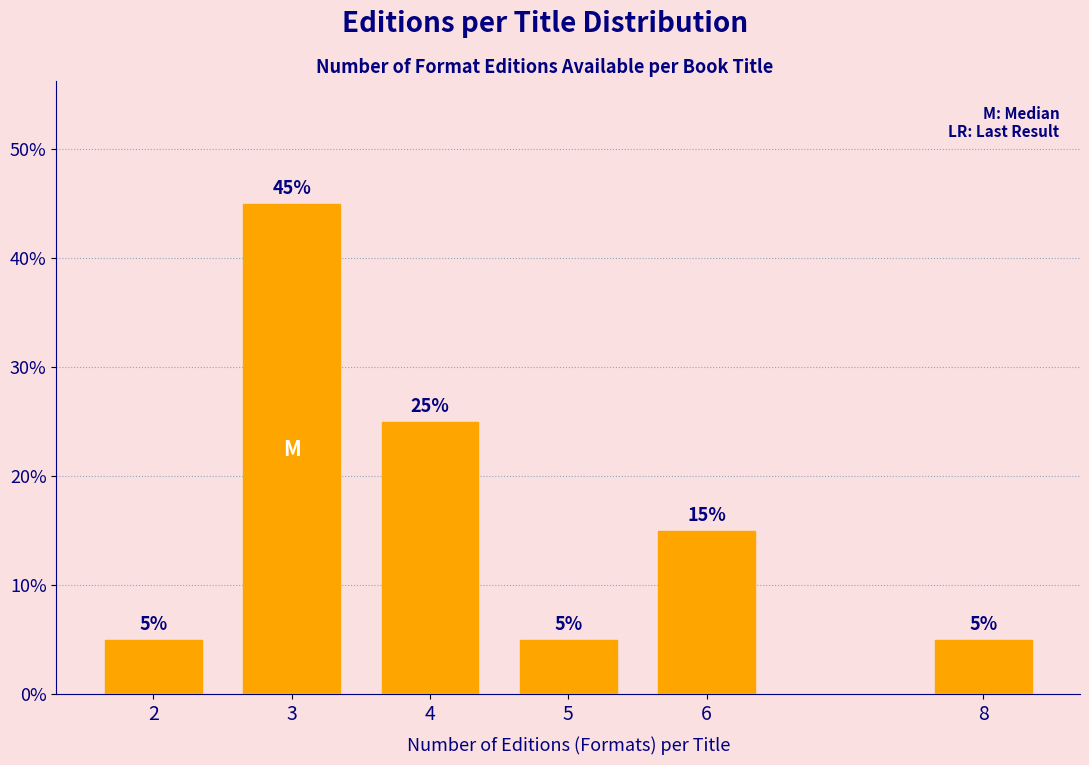

Reading right to left, extract all data points from this chart.

5	15	5	25	45	5